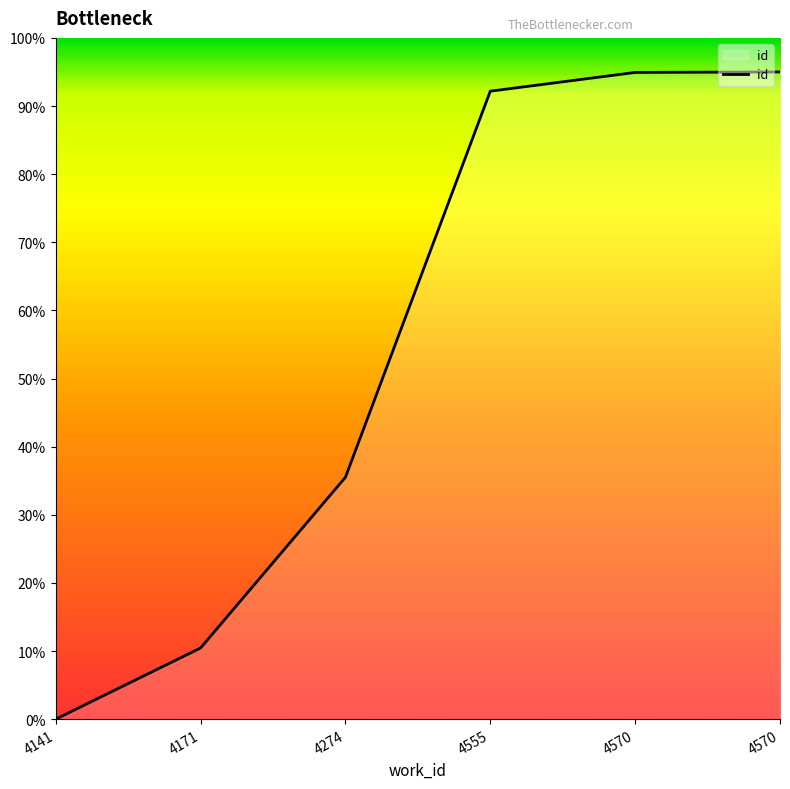

What is the difference between the second highest and second lowest values?

84.5